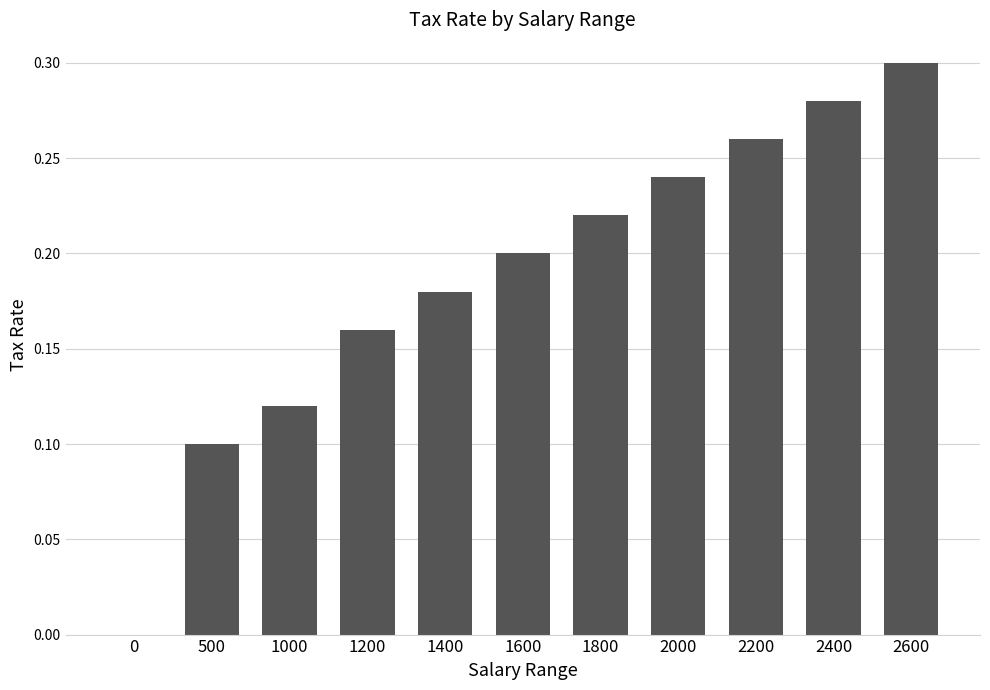

Are the bars horizontal?

No